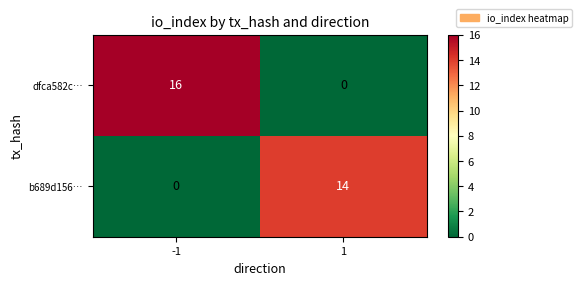

Which series has the largest total across all categories?

dfca582c…